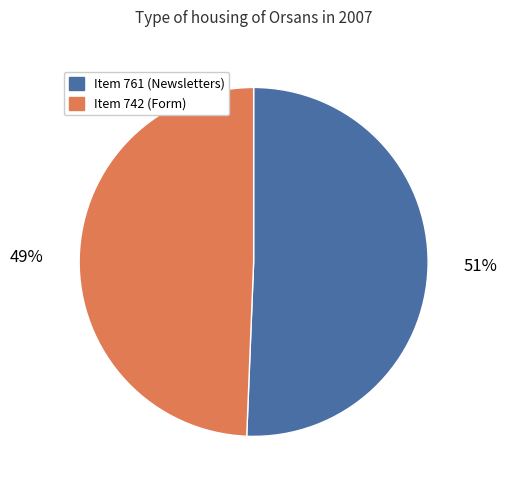

True or false: Item 742 (Form) accounts for 49% of the total.

True